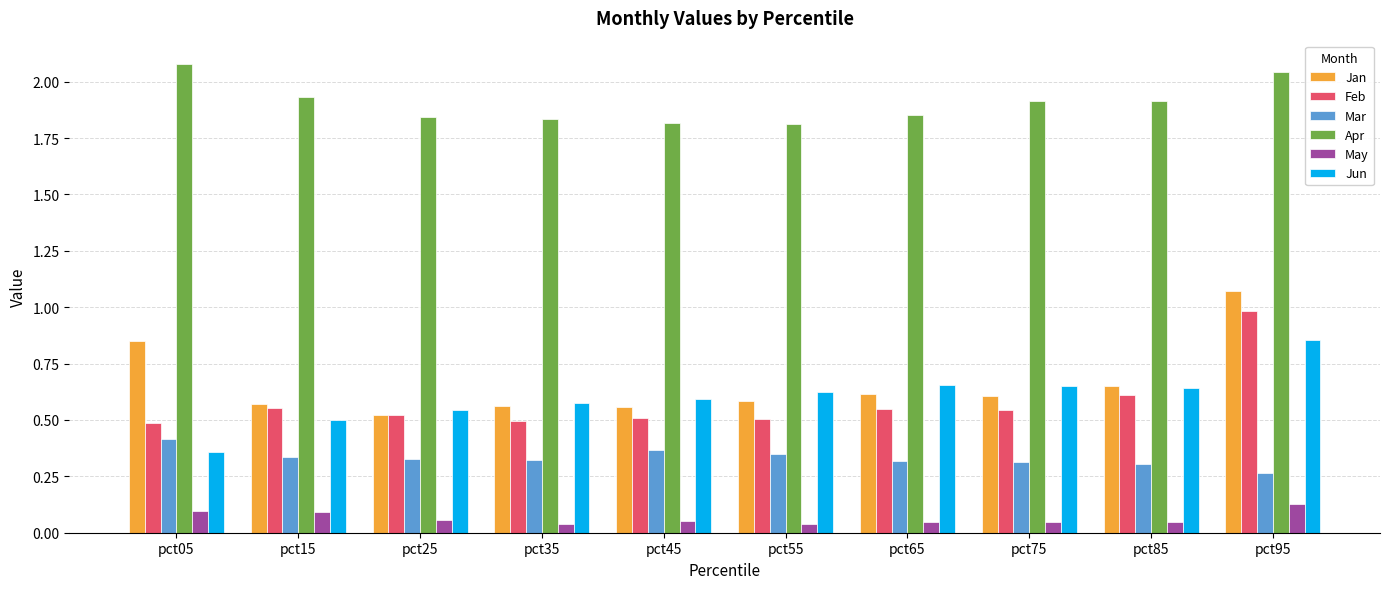

At which category is the sum across all series the highest?

pct95